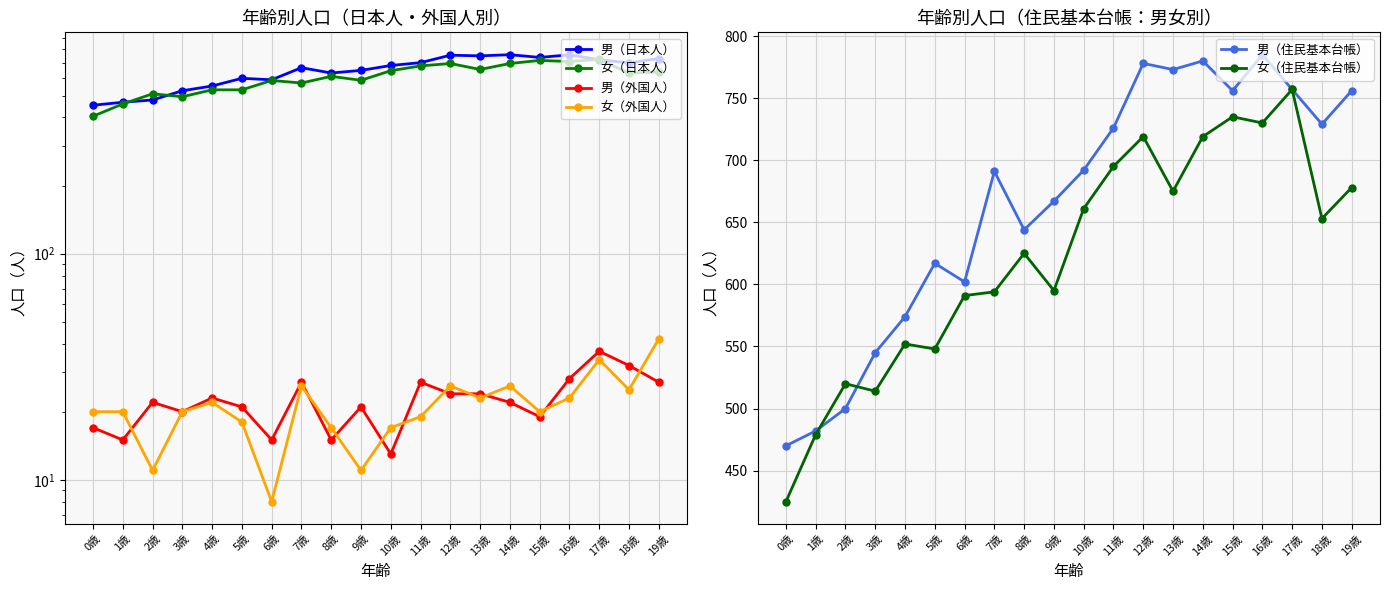

At which category is the sum across all series the highest?

16歳